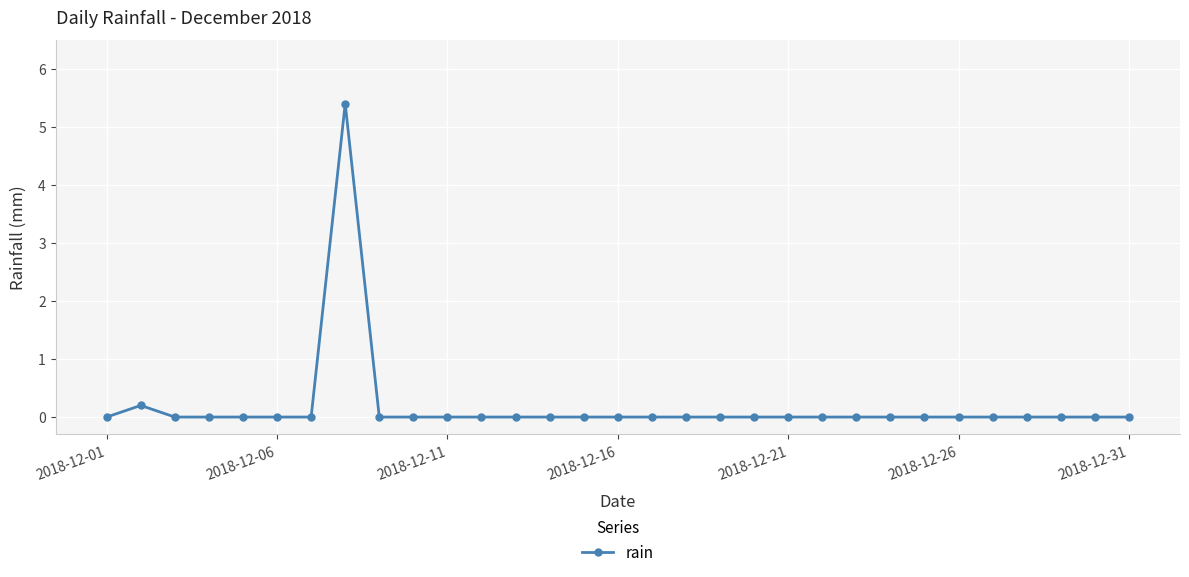

True or false: there are more than 1 points higher than both neighbors.

True